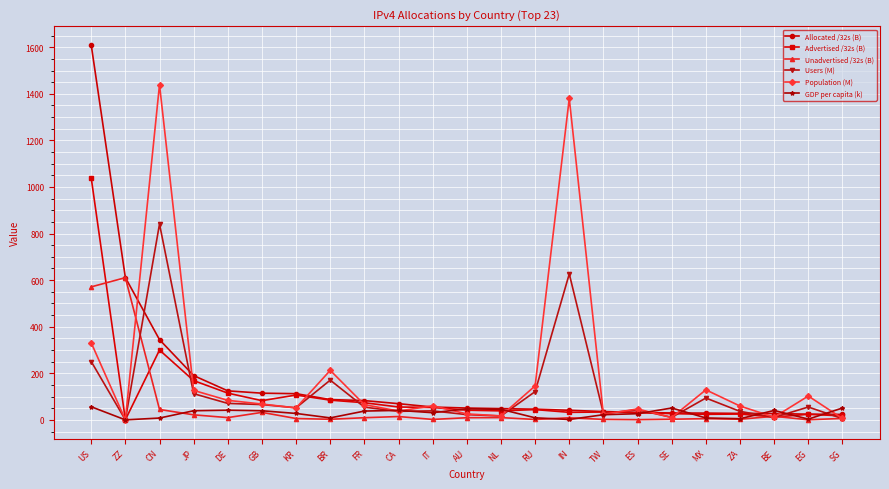

List the series in order of their peak value, lowest first.

GDP per capita (k), Unadvertised /32s (B), Users (M), Advertised /32s (B), Population (M), Allocated /32s (B)